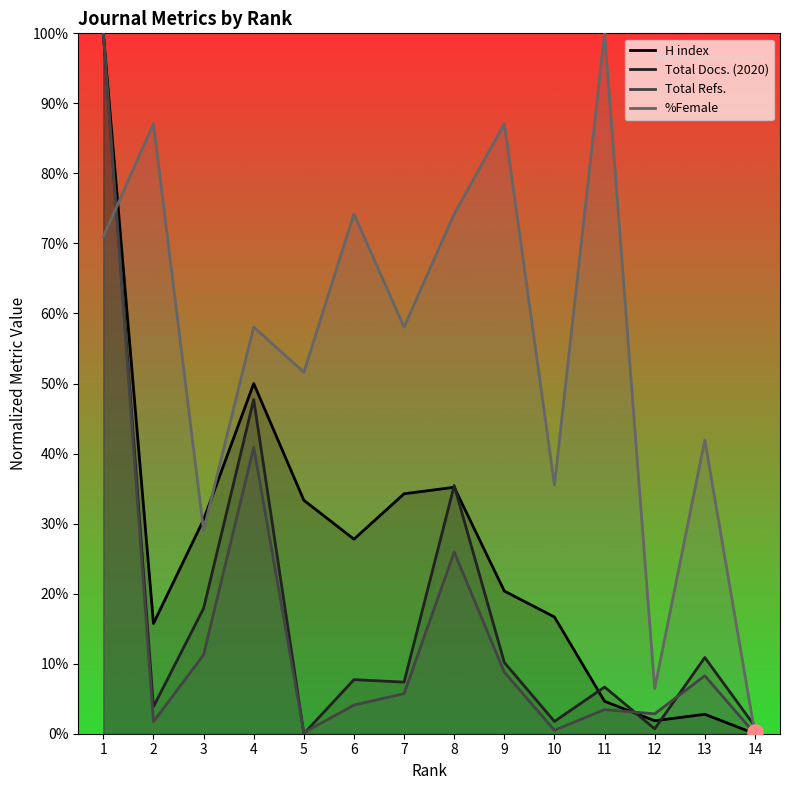

What are all the series names shown in the legend?

H index, Total Docs. (2020), Total Refs., %Female